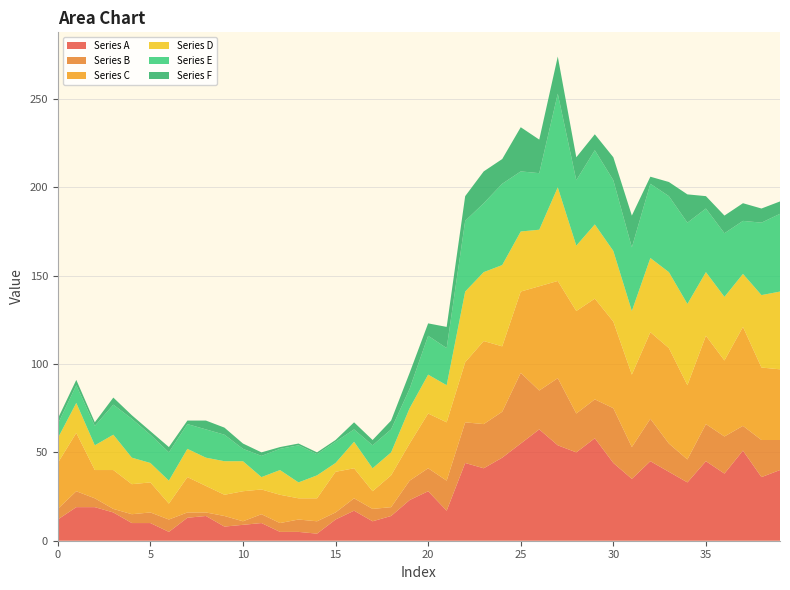

Reading left to right, transcribe all the data shown in this chart.

Series A: 0=12	1=19	2=19	3=16	4=10	5=10	6=5	7=13	8=14	9=8	10=9	11=10	12=5	13=5	14=4	15=12	16=17	17=11	18=14	19=23	20=28	21=17	22=44	23=41	24=47	25=55	26=63	27=54	28=50	29=58	30=44	31=35	32=45	33=39	34=33	35=45	36=38	37=51	38=36	39=40
Series B: 0=6	1=9	2=5	3=2	4=5	5=6	6=7	7=3	8=2	9=6	10=2	11=5	12=5	13=7	14=7	15=4	16=7	17=7	18=5	19=11	20=13	21=17	22=23	23=25	24=26	25=40	26=22	27=38	28=22	29=22	30=31	31=18	32=24	33=16	34=13	35=21	36=21	37=14	38=21	39=17
Series C: 0=26	1=33	2=16	3=22	4=17	5=17	6=9	7=20	8=15	9=12	10=17	11=14	12=16	13=12	14=13	15=23	16=17	17=10	18=18	19=21	20=31	21=33	22=34	23=47	24=37	25=46	26=59	27=55	28=58	29=57	30=49	31=41	32=49	33=54	34=42	35=50	36=43	37=56	38=41	39=40
Series D: 0=14	1=17	2=14	3=20	4=15	5=11	6=13	7=16	8=16	9=19	10=17	11=7	12=14	13=9	14=13	15=5	16=15	17=13	18=13	19=20	20=22	21=21	22=40	23=39	24=46	25=34	26=32	27=53	28=37	29=42	30=40	31=36	32=42	33=43	34=46	35=36	36=36	37=30	38=41	39=44
Series E: 0=8	1=10	2=11	3=17	4=22	5=16	6=16	7=14	8=16	9=15	10=7	11=12	12=12	13=21	14=12	15=12	16=7	17=13	18=13	19=11	20=22	21=21	22=40	23=39	24=46	25=34	26=32	27=53	28=37	29=42	30=40	31=36	32=42	33=43	34=46	35=36	36=36	37=30	38=41	39=44
Series F: 0=3	1=3	2=2	3=4	4=2	5=2	6=3	7=2	8=5	9=4	10=3	11=2	12=1	13=1	14=1	15=1	16=4	17=3	18=5	19=9	20=7	21=12	22=14	23=18	24=14	25=25	26=19	27=21	28=13	29=9	30=13	31=18	32=4	33=8	34=16	35=7	36=10	37=10	38=8	39=7